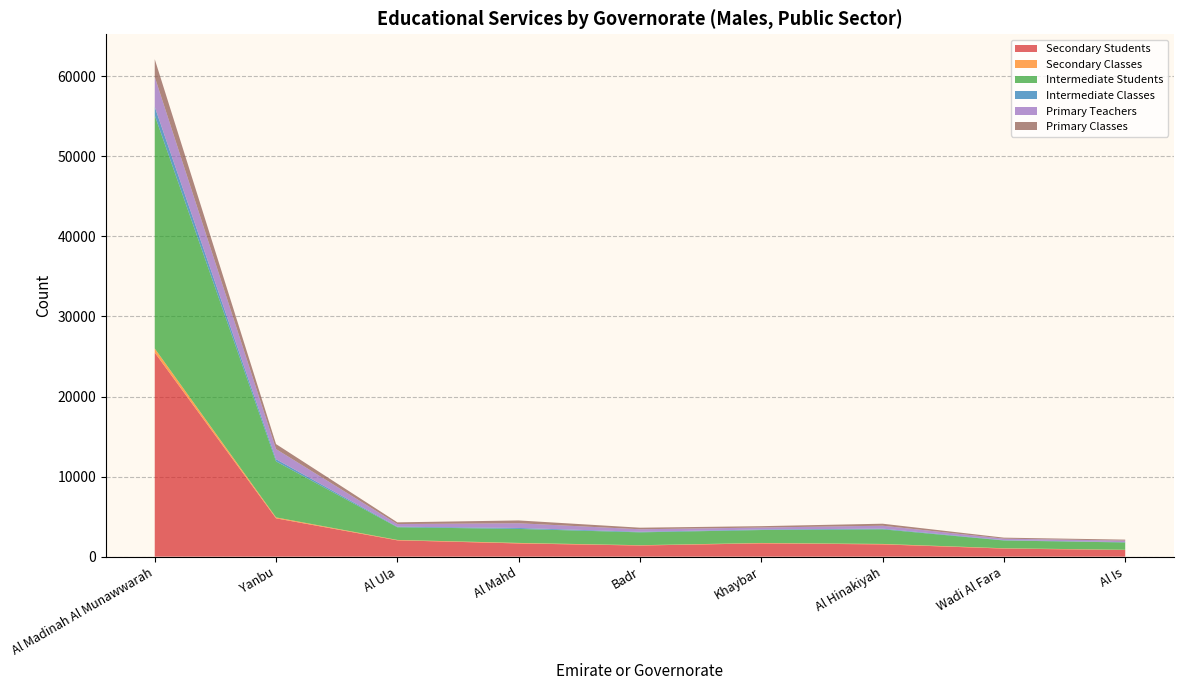

Reading left to right, what are all the values shown in this chart?

Secondary Students: 25493	4786	2038	1652	1390	1661	1533	1010	827
Secondary Classes: 511	117	50	63	39	48	55	38	31
Intermediate Students: 29118	6994	1585	1748	1608	1617	1828	972	914
Intermediate Classes: 1069	276	69	120	73	71	83	44	40
Primary Teachers: 3736	1263	331	590	310	239	366	182	193
Primary Classes: 2215	624	212	351	197	172	250	127	121